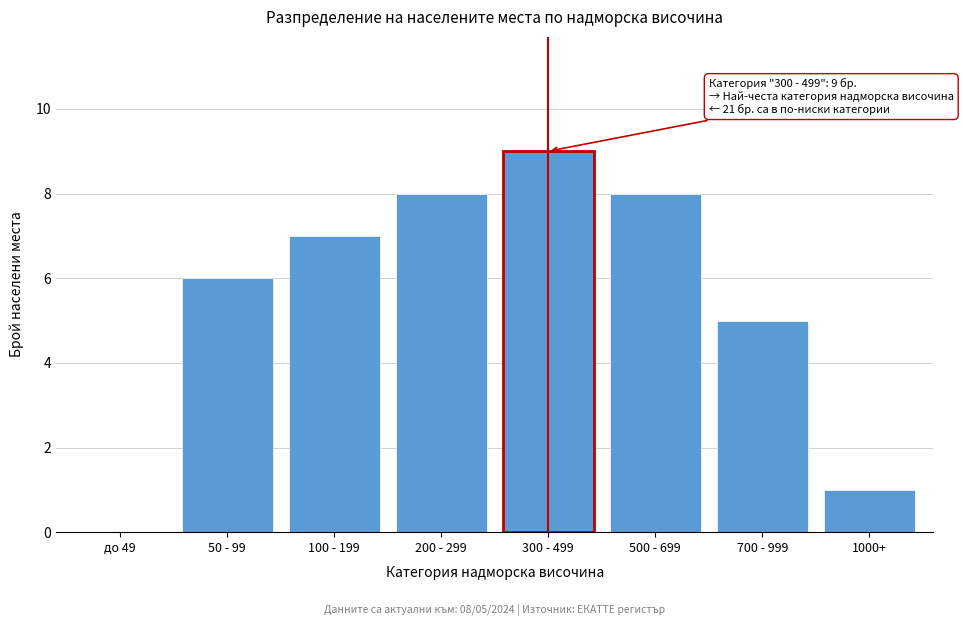

Reading left to right, transcribe all the data shown in this chart.

до 49=0	50 - 99=6	100 - 199=7	200 - 299=8	300 - 499=9	500 - 699=8	700 - 999=5	1000+=1